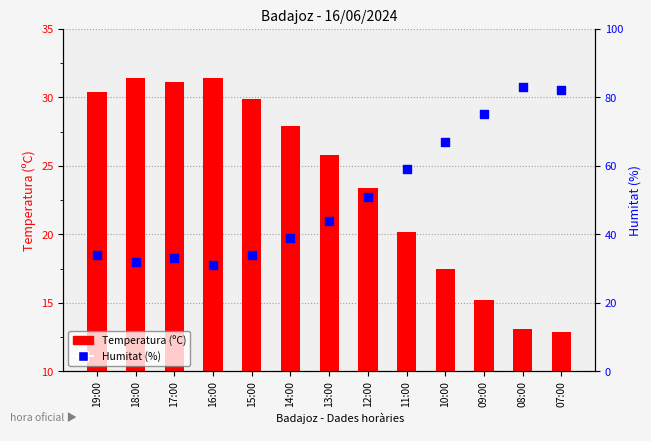

Which series contains the highest Y value?

Humitat (%)